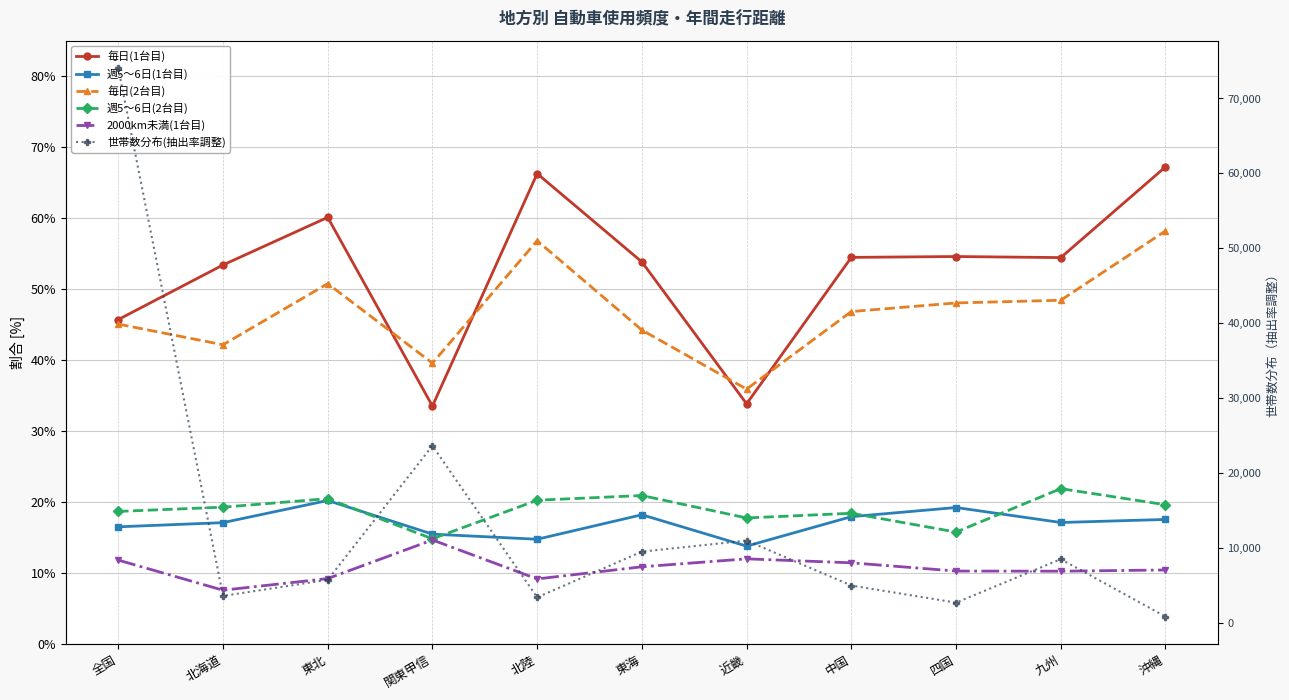

Rank the series by their maximum value, from lowest to highest.

2000km未満(1台目), 週5～6日(1台目), 週5～6日(2台目), 毎日(2台目), 毎日(1台目), 世帯数分布(抽出率調整)